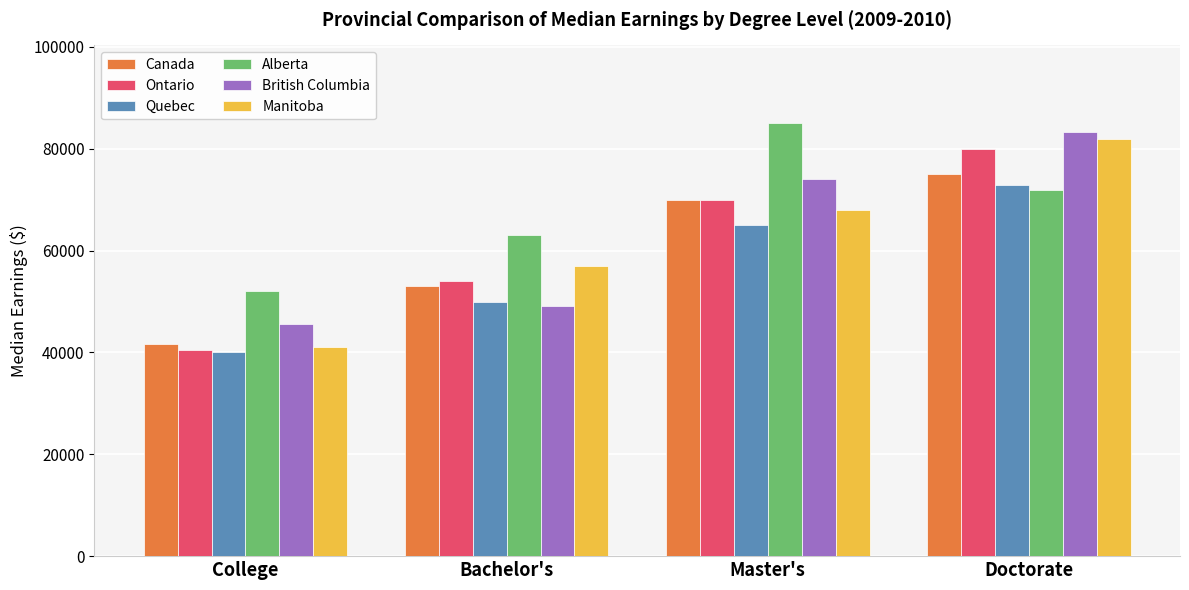

What is the total value across all series at Master's?

432000